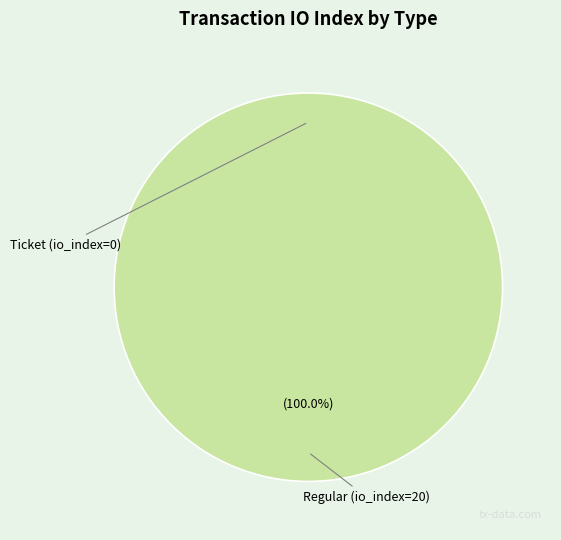

To the nearest percent, what is the difference between the Regular (io_index=20) and Ticket (io_index=0) slice percentages?

100%